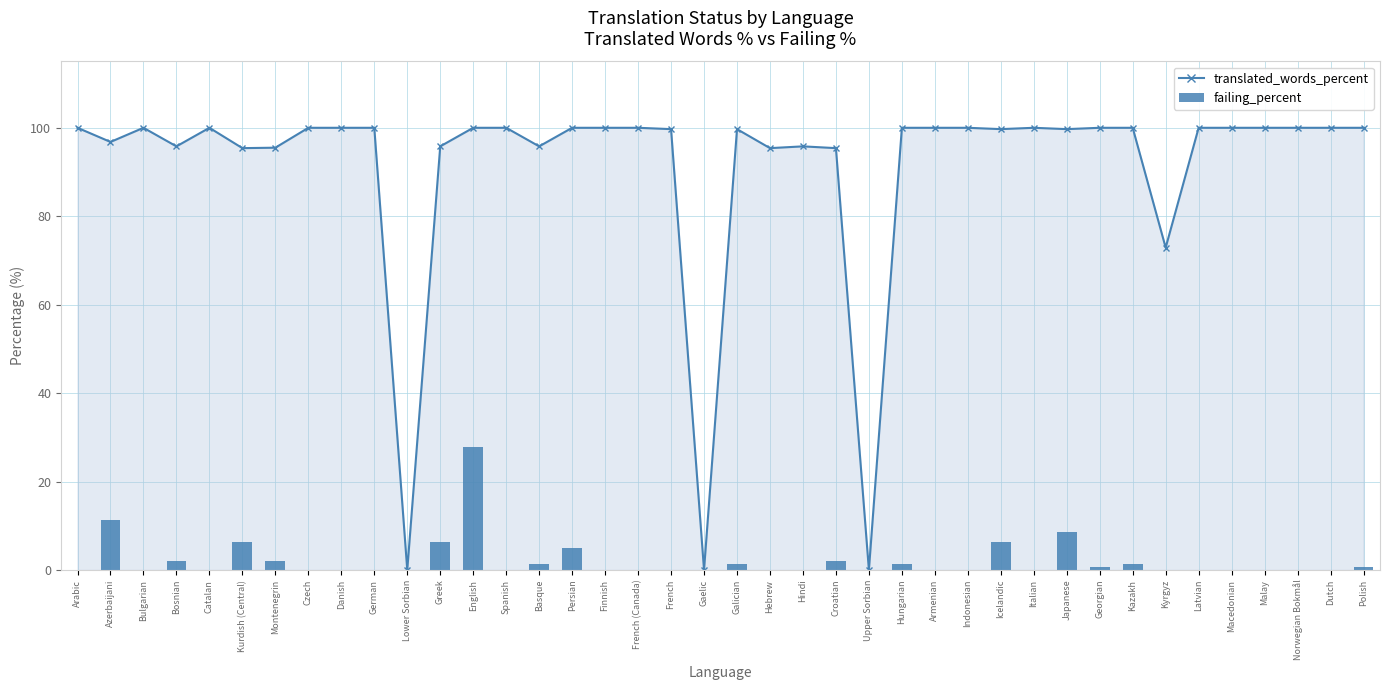

How many distinct data groups are displayed?

2